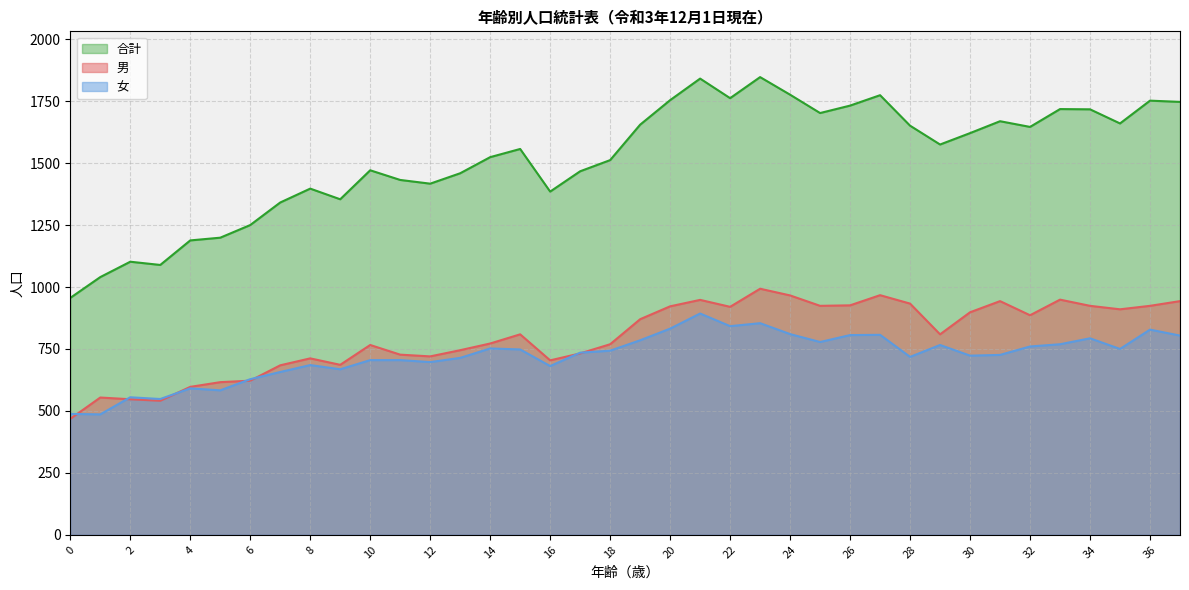

What is the approximate value of 男 at 6, to the nearest 10?

620